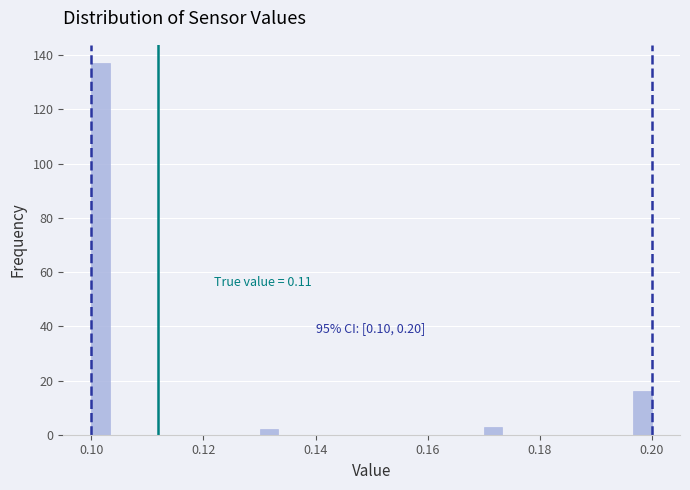

Read against the x-axis, roughly where is the centre of the tallest bar?

0.102